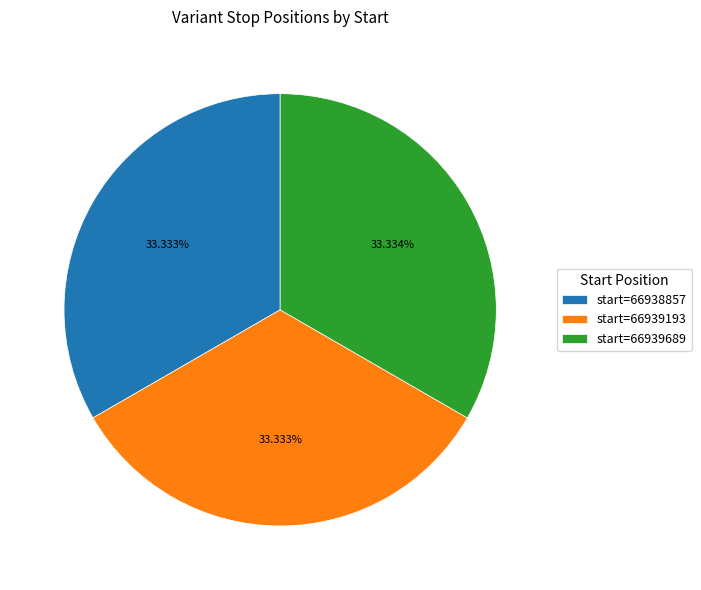

Approximately how many times larger is the value at start=66939193 compared to start=66938857?

1.0